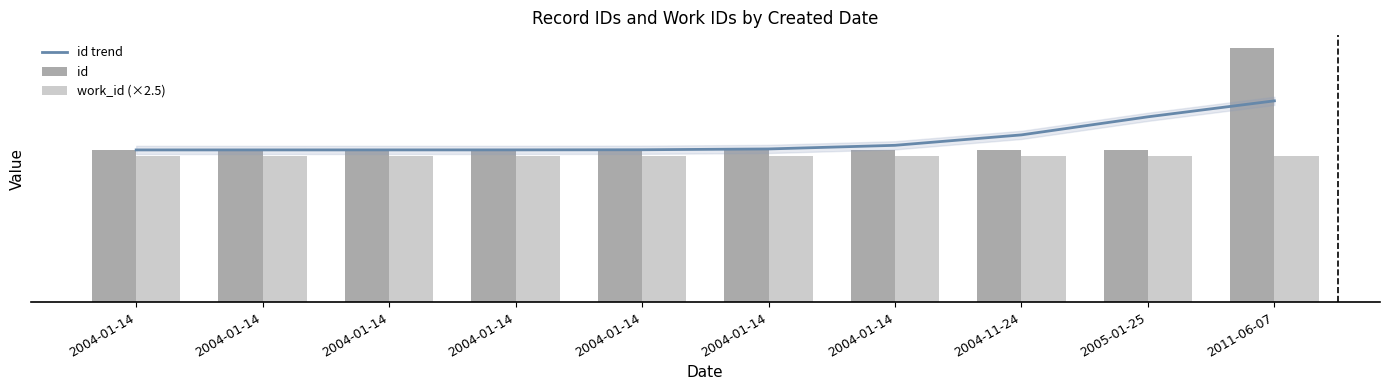

How many groups of bars are there?

10